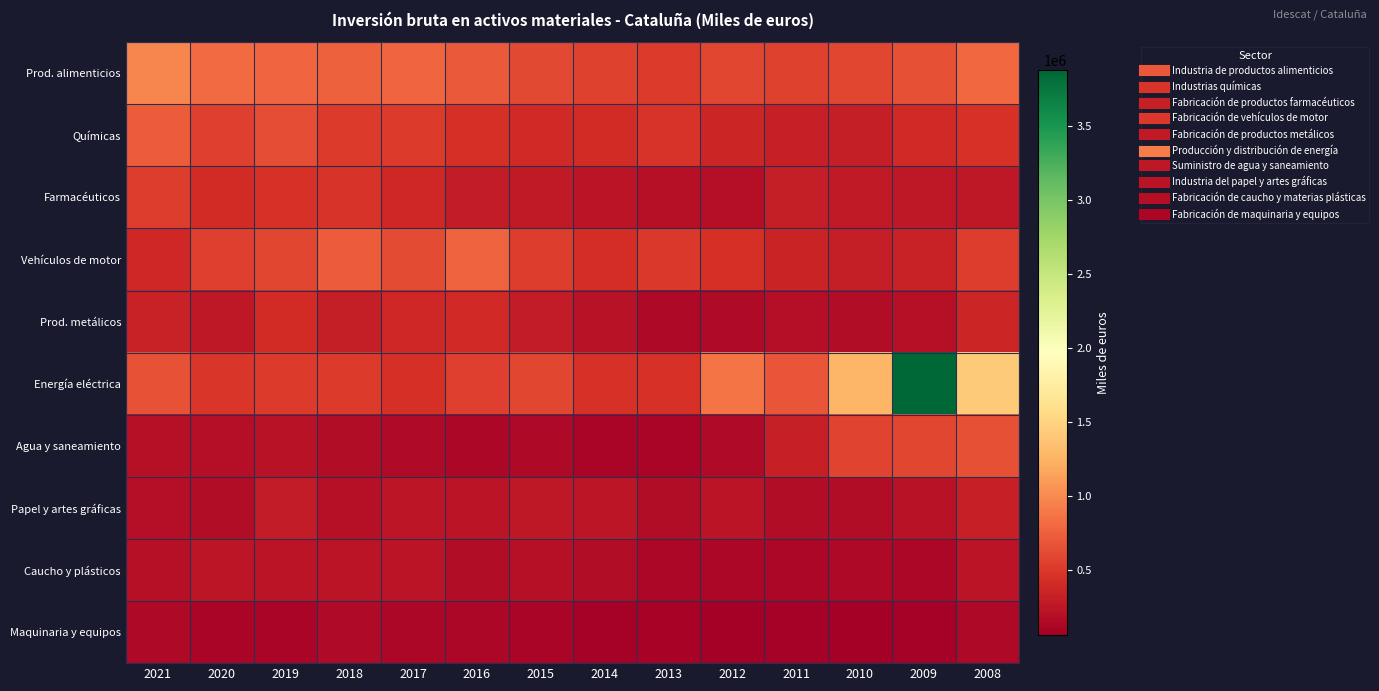

What is the total value across all series at 2013?

2864411